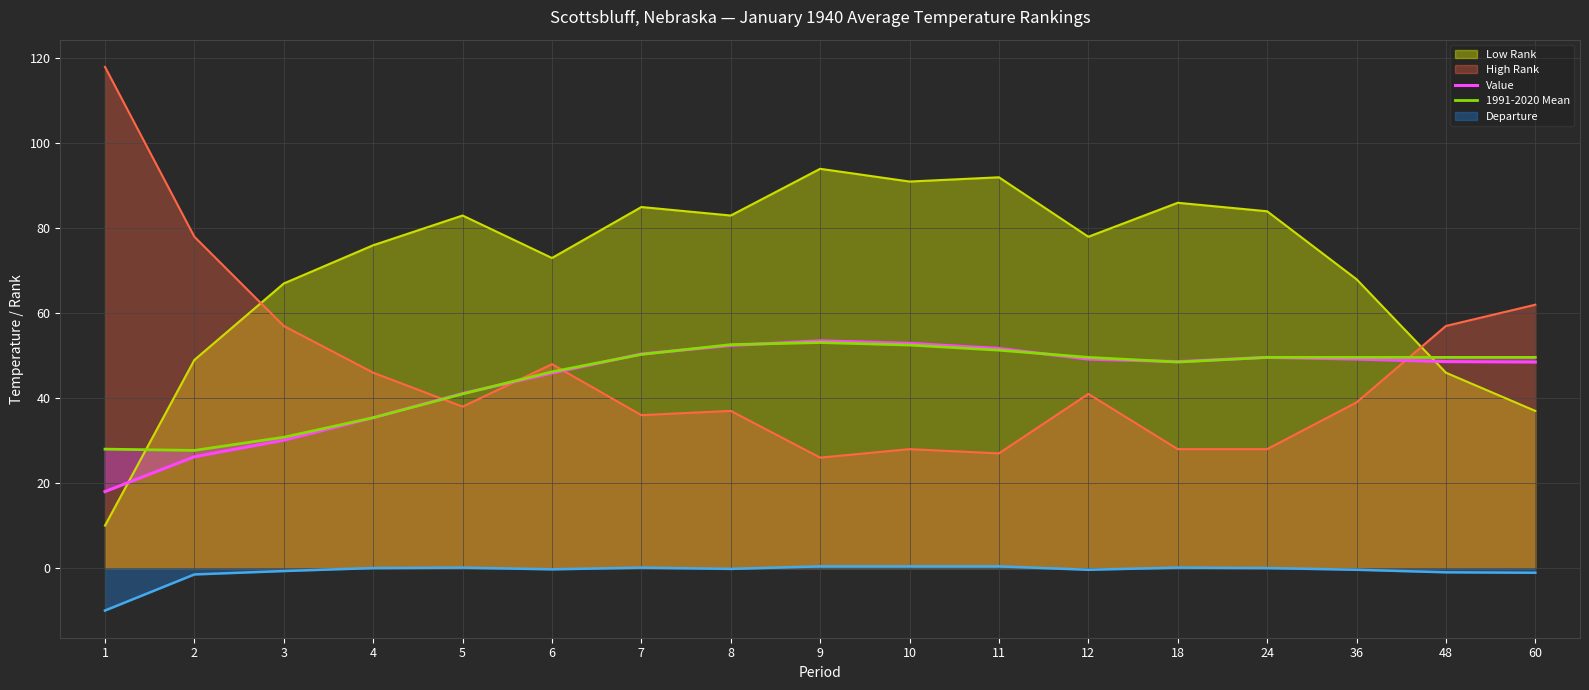

What is the difference between the maximum and minimum values in the Value series?

35.5